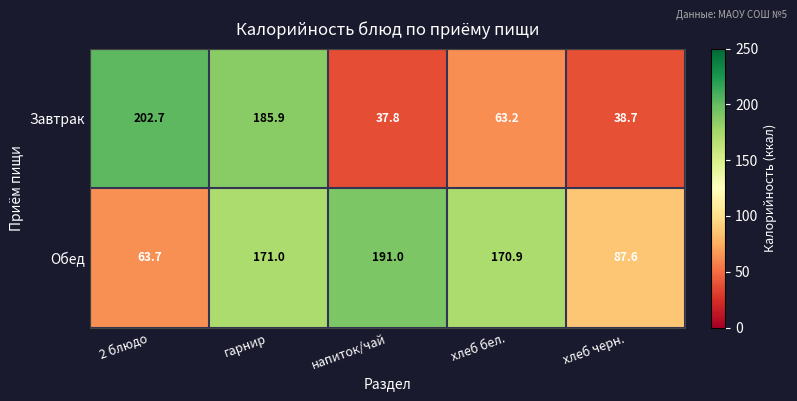

Which series changed the most between напиток/чай and хлеб бел.?

Завтрак